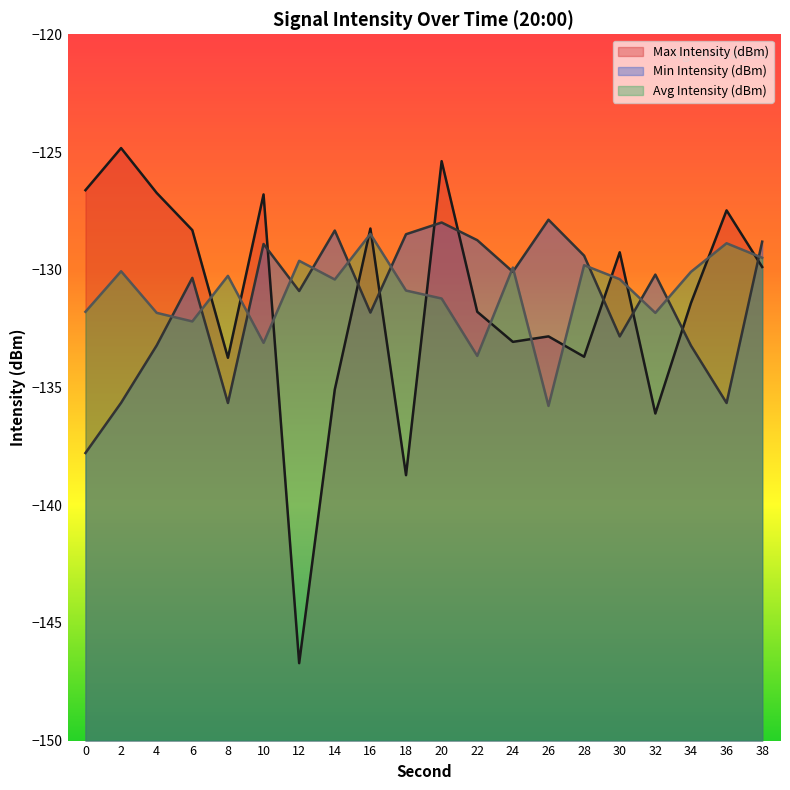

Read the Min Intensity (dBm) value at 30.

-132.8